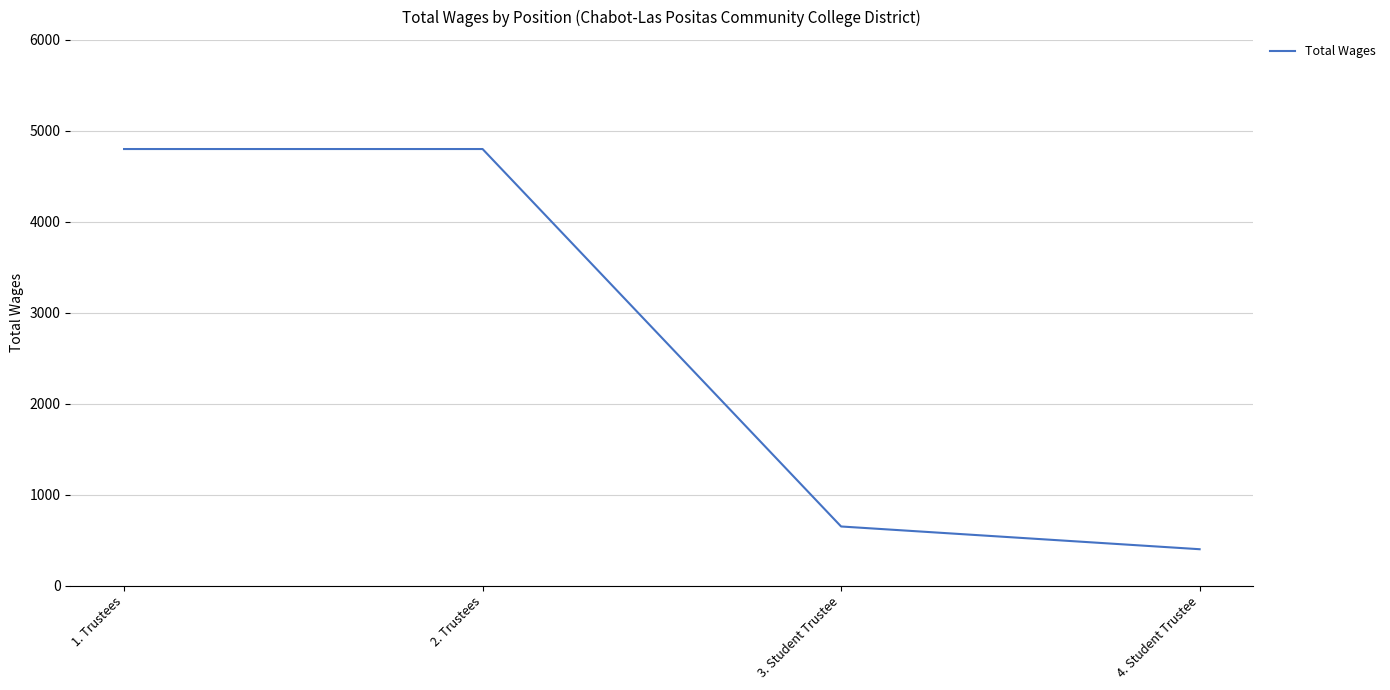

How many values are below 4800?

2